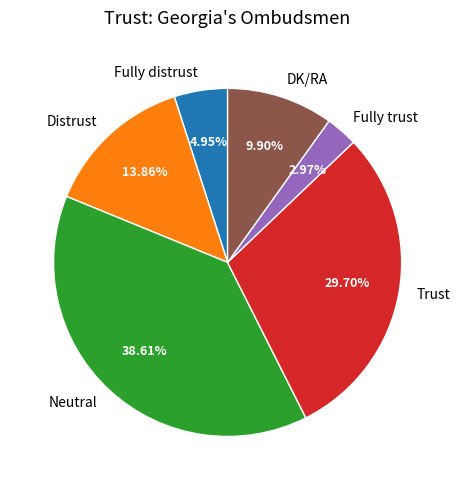

Is it true that Distrust is 14% of the pie?

True